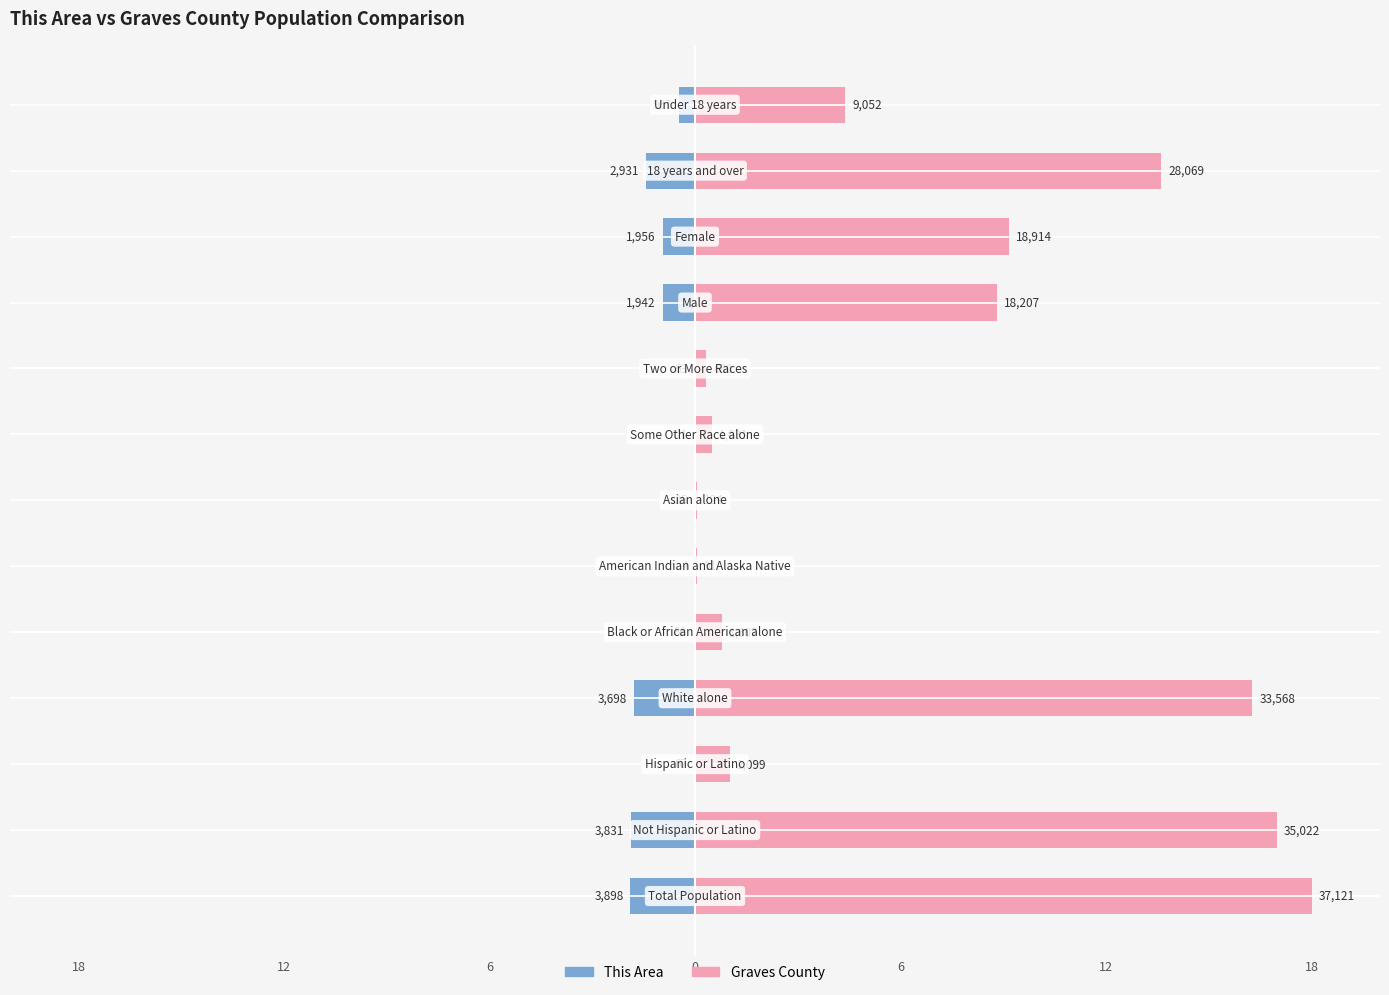

List the series in order of their overall mean, lowest first.

This Area, Graves County